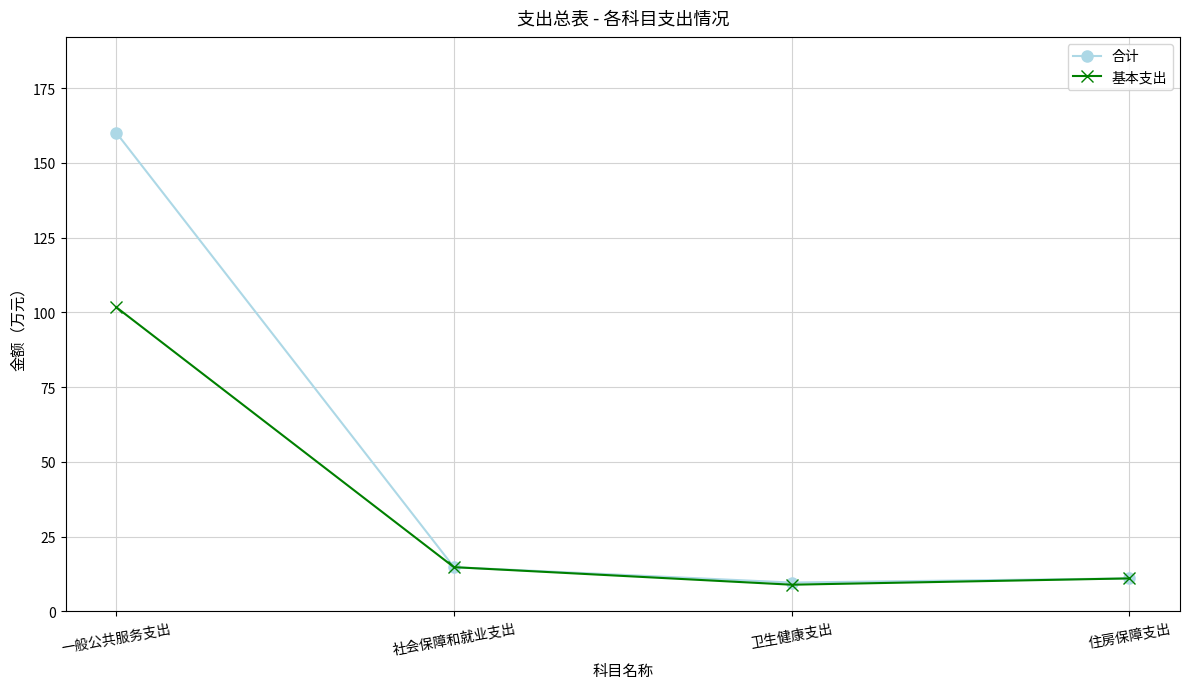

Reading left to right, transcribe all the data shown in this chart.

合计: 一般公共服务支出=160.1	社会保障和就业支出=14.8	卫生健康支出=9.6	住房保障支出=11.0
基本支出: 一般公共服务支出=101.7	社会保障和就业支出=14.8	卫生健康支出=8.9	住房保障支出=11.0